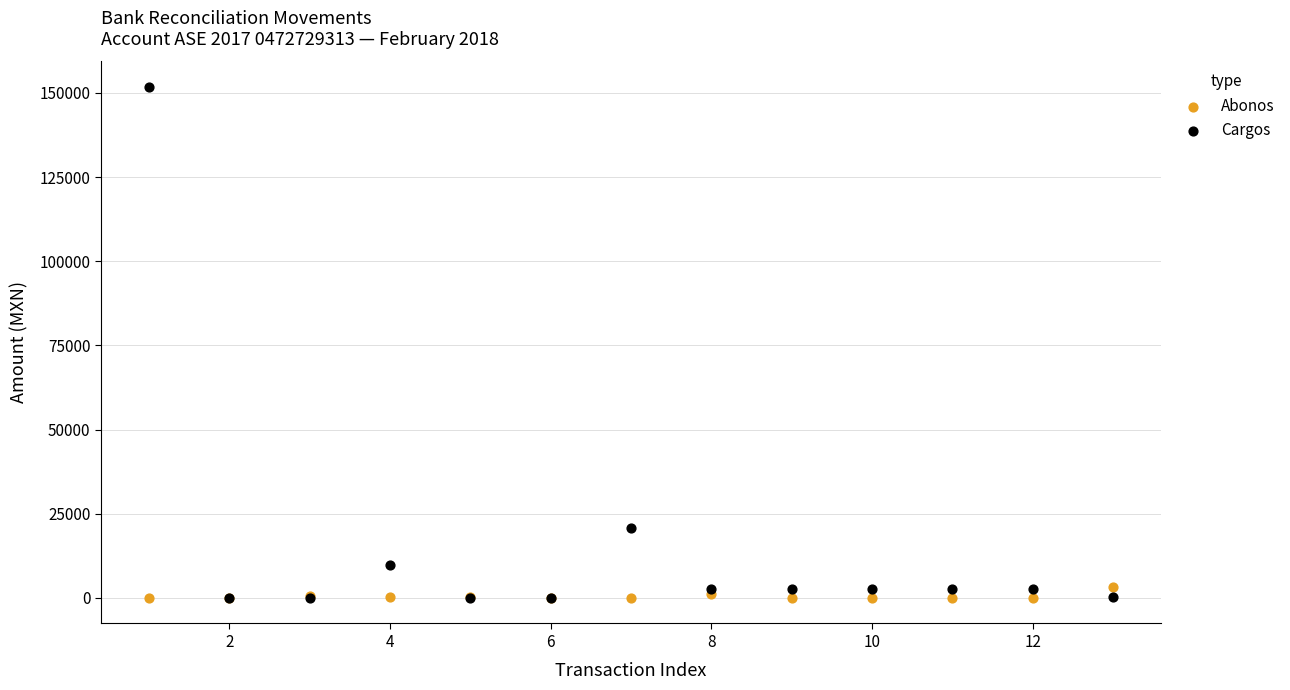

What are all the series names shown in the legend?

Abonos, Cargos